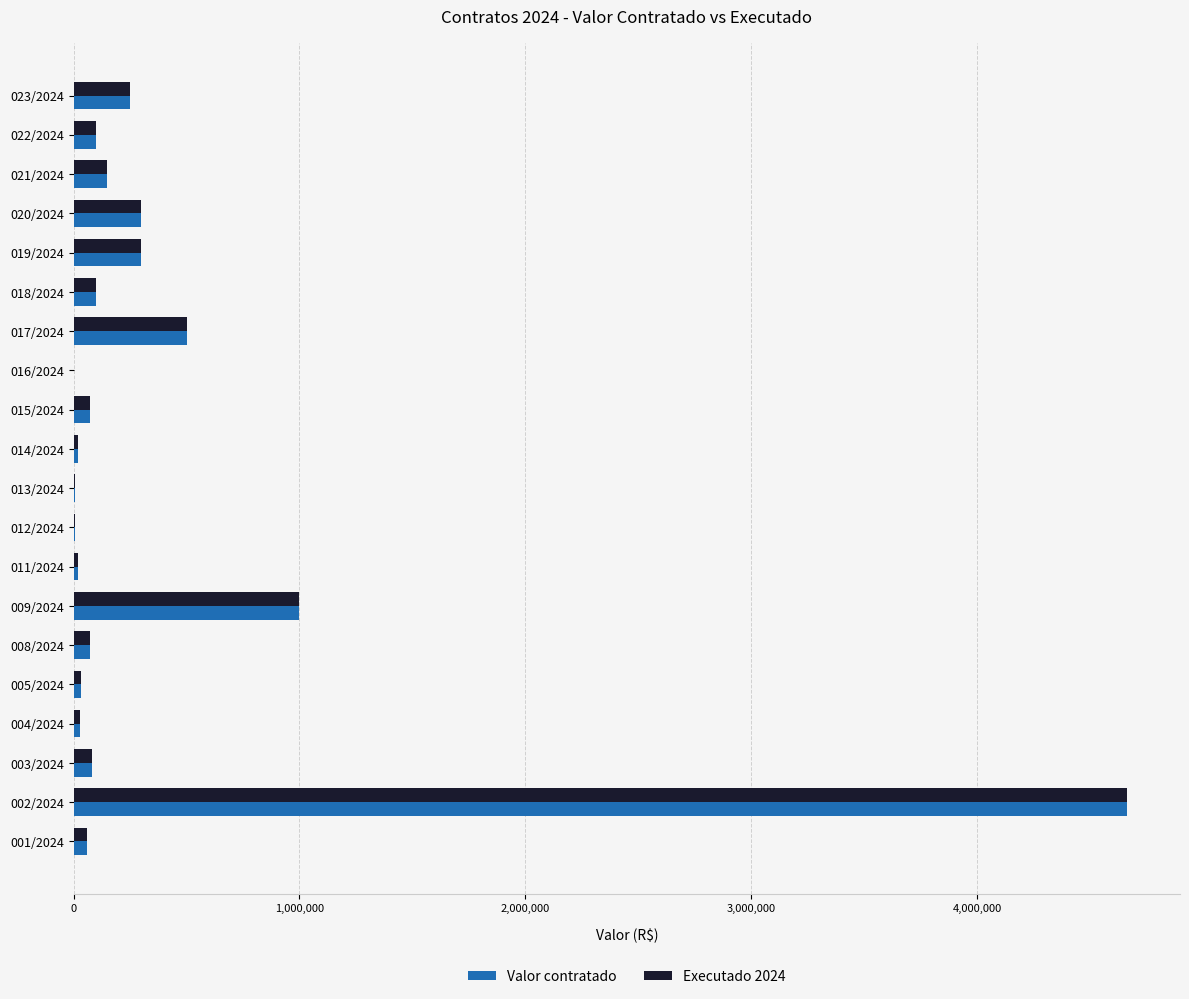

Which category has the highest value in the Executado 2024 series?

002/2024